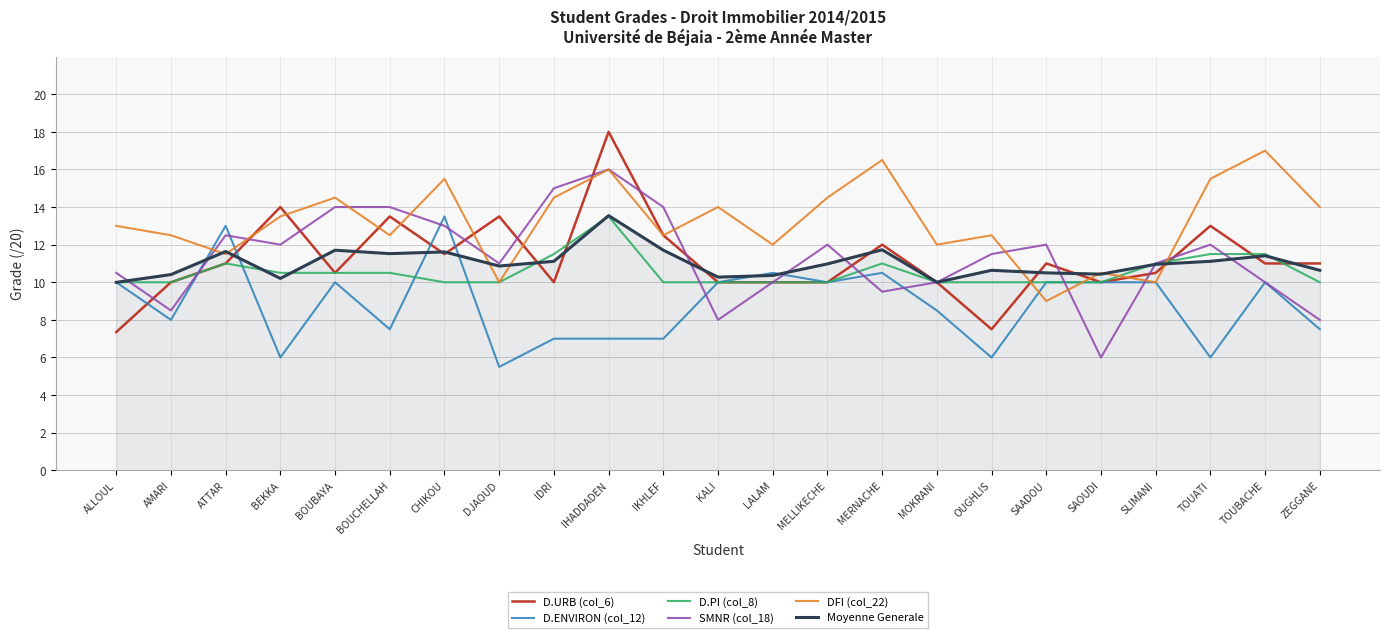

What is the approximate value of D.URB (col_6) at DJAOUD?

13.5